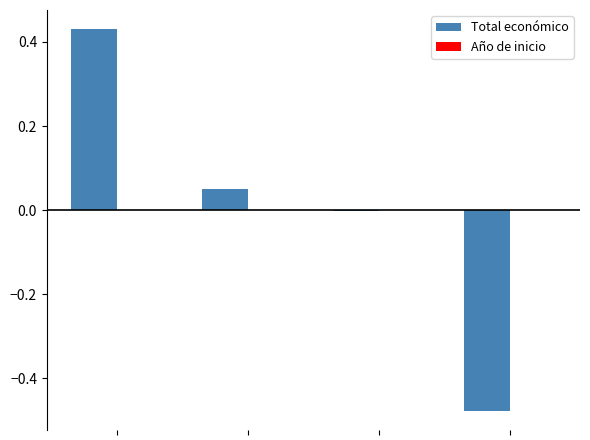

How many distinct data groups are displayed?

2